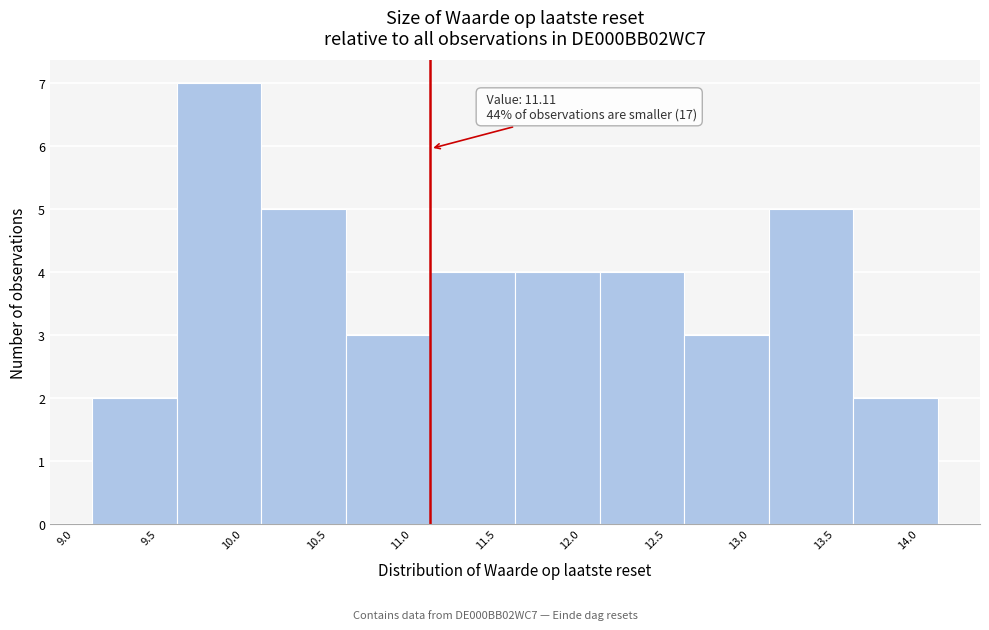

Over which range of the x-axis is the bar tallest?

9.61 to 10.11